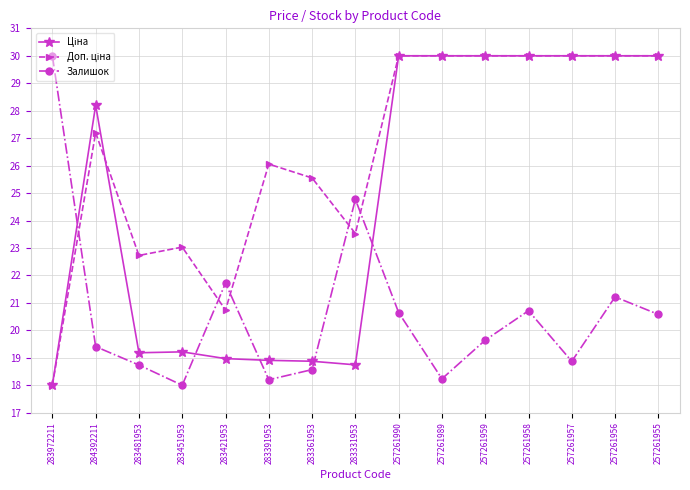

At how many categories does at least one series exceed 24?

12